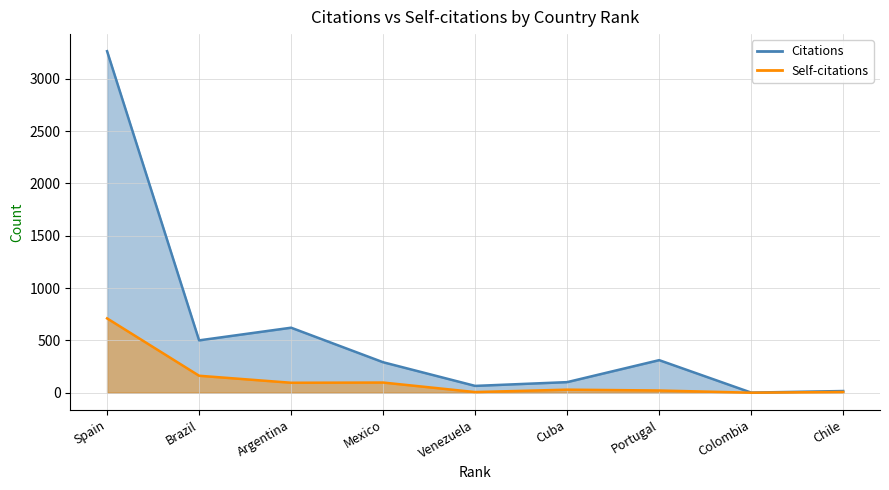

The value of Citations at Venezuela is 65. True or false?

True